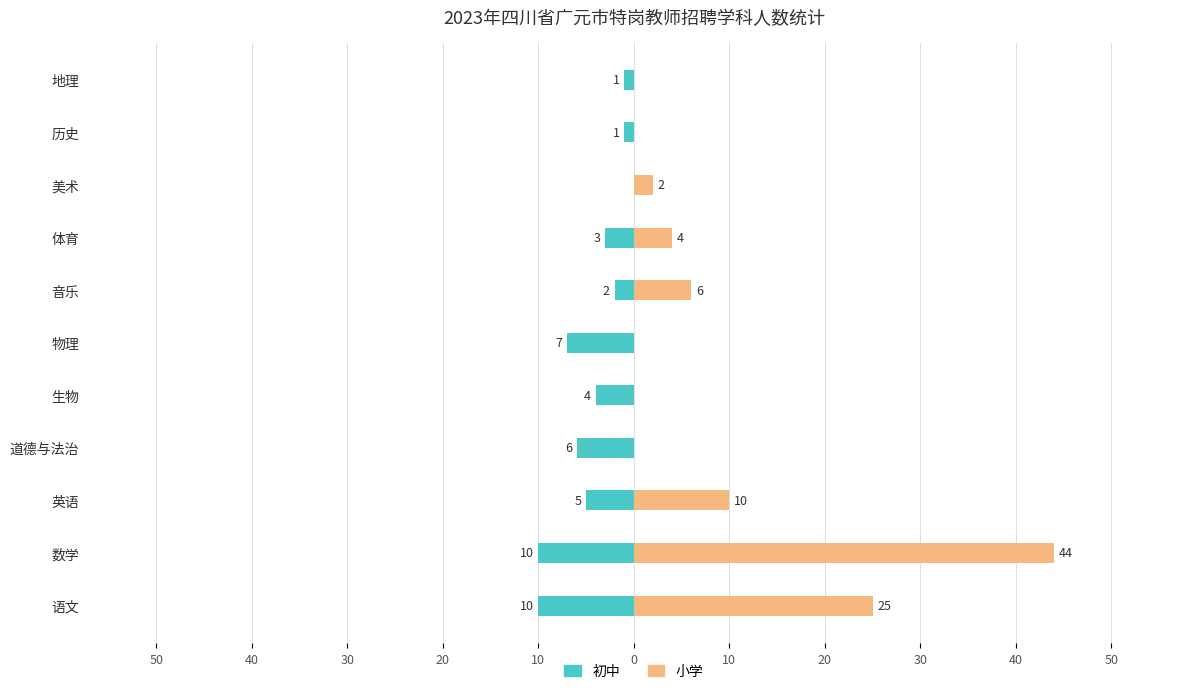

The value of 小学 at 生物 is 0. True or false?

True